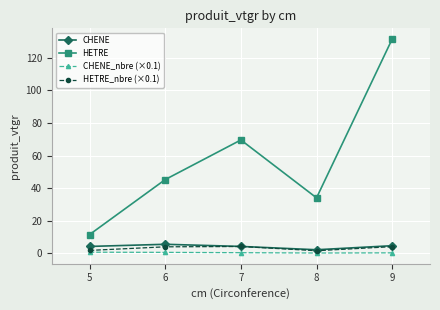

What is the value of the CHENE point at the 2nd from the left?

5.5